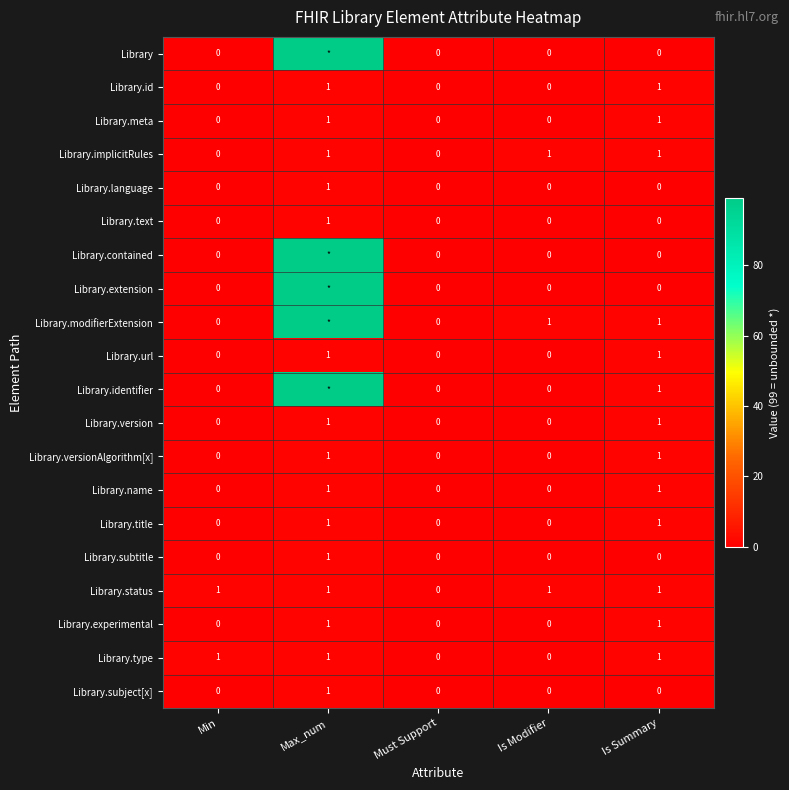

Count the Library.name values in the range 0 to 1.

5